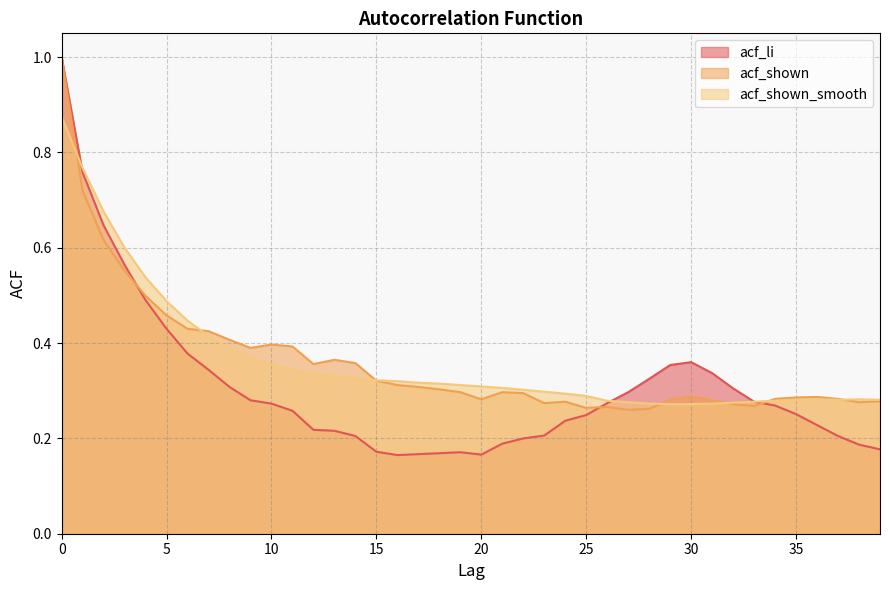

Between 22 and 1, which is larger?

1